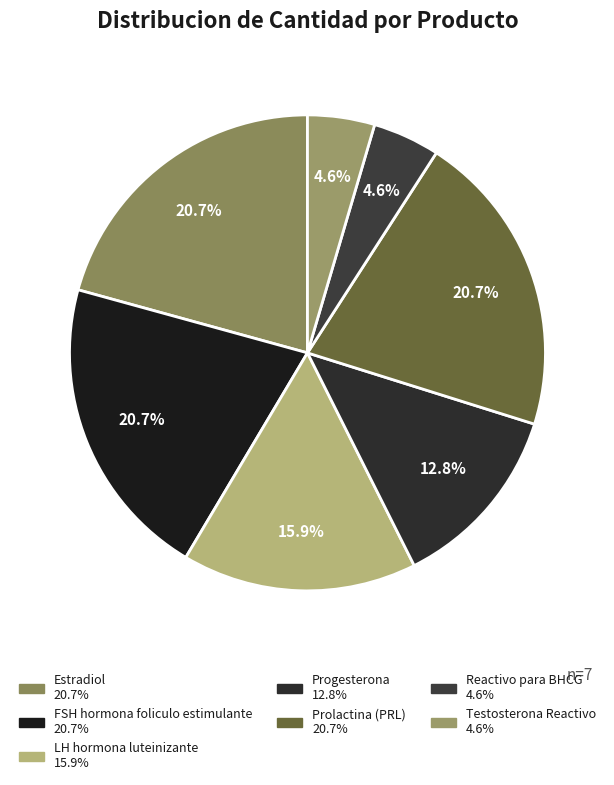

How many segments does this pie chart have?

7